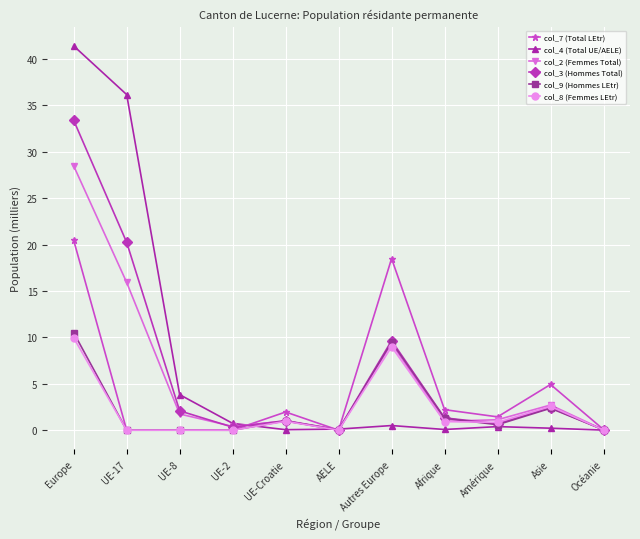

Is the value of col_4 (Total UE/AELE) at UE-2 greater than the value of col_8 (Femmes LEtr) at Asie?

No